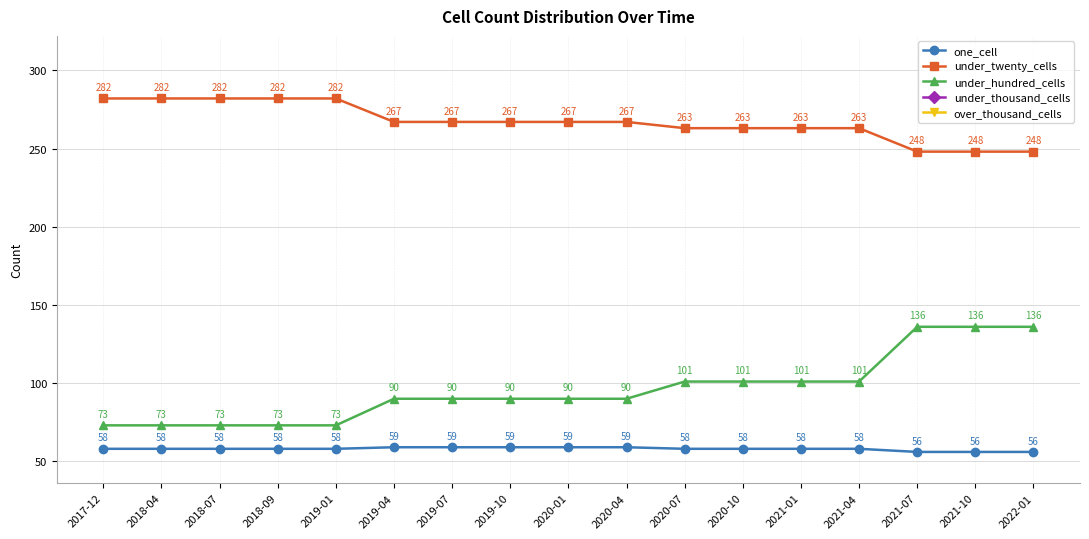

True or false: over_thousand_cells and under_twenty_cells cross at least once.

False